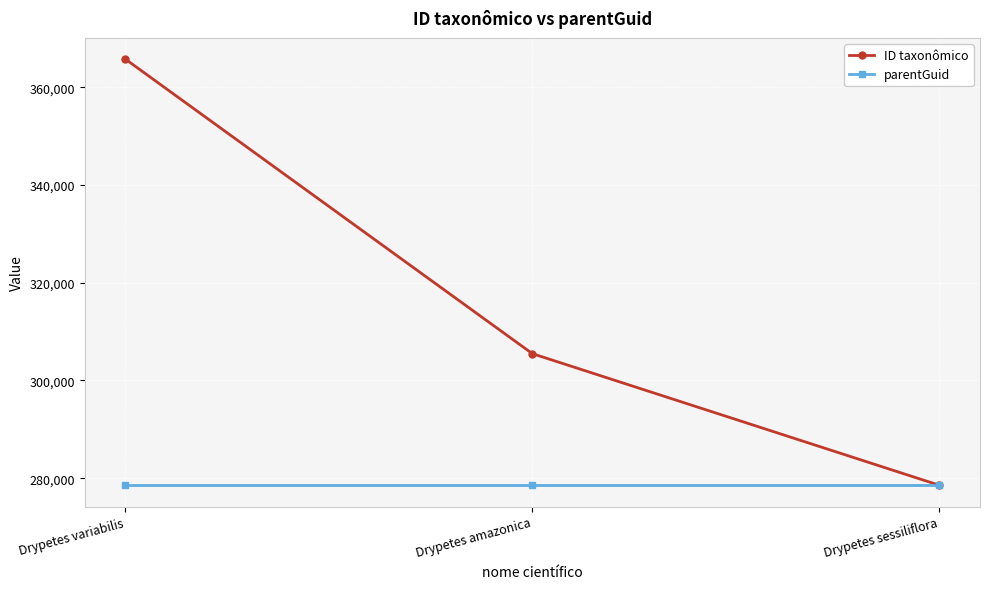

Is the value of ID taxonômico at Drypetes amazonica greater than the value of parentGuid at Drypetes sessiliflora?

Yes